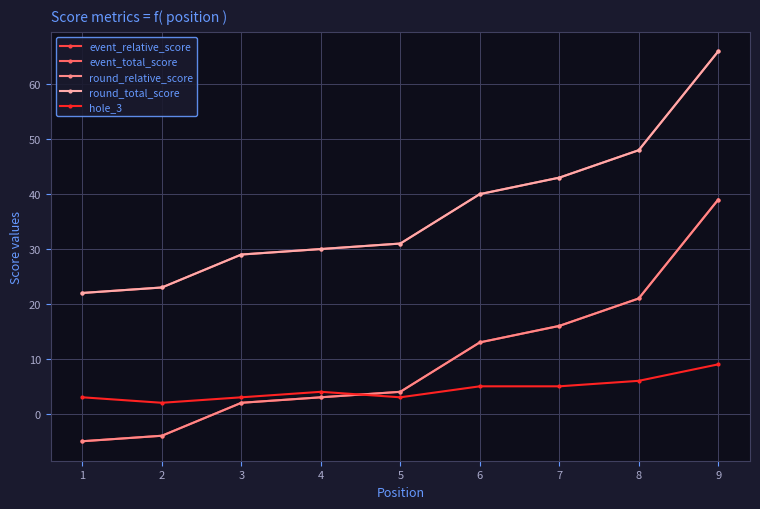

Read the hole_3 value at 2.

2